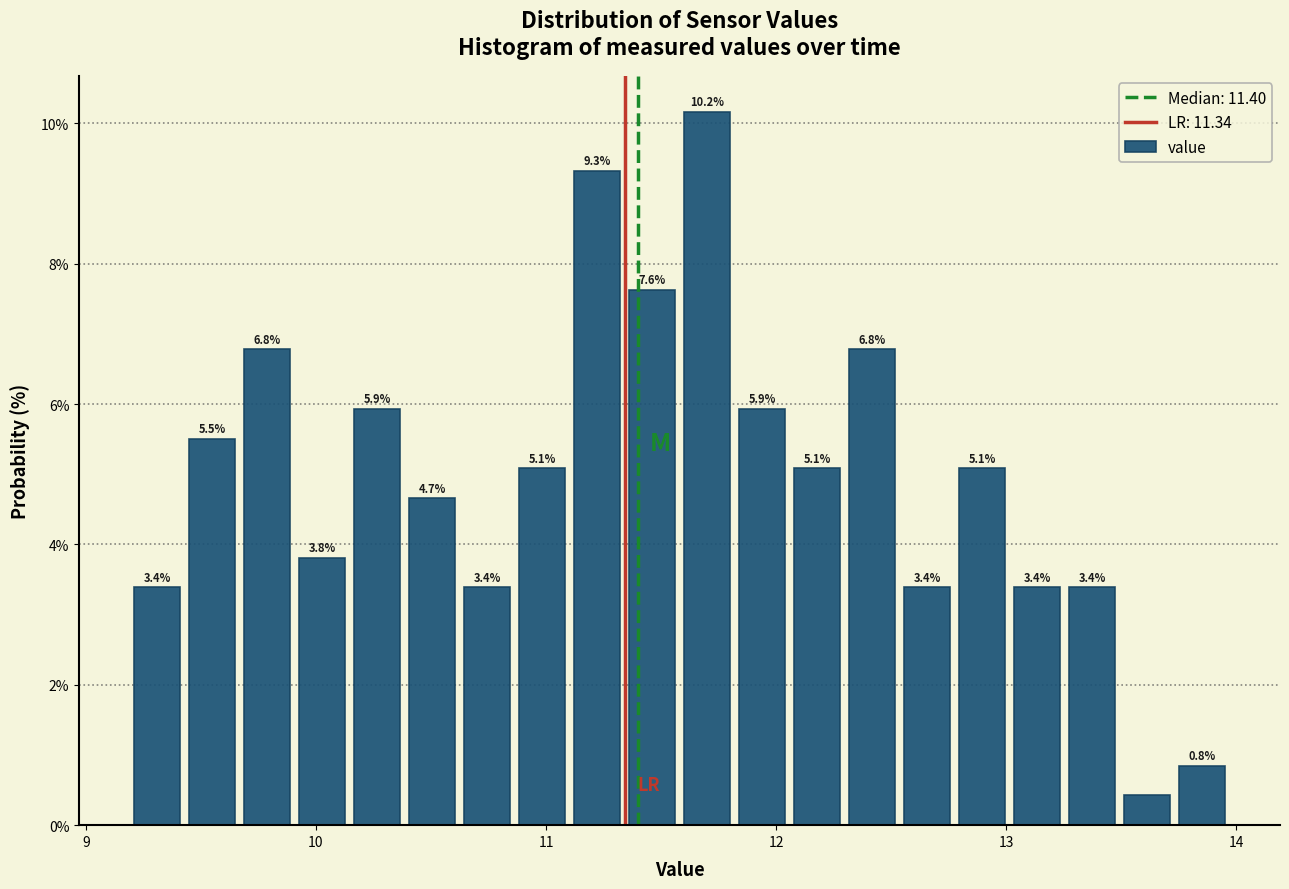

Read against the x-axis, roughly where is the centre of the tallest bar?

11.7